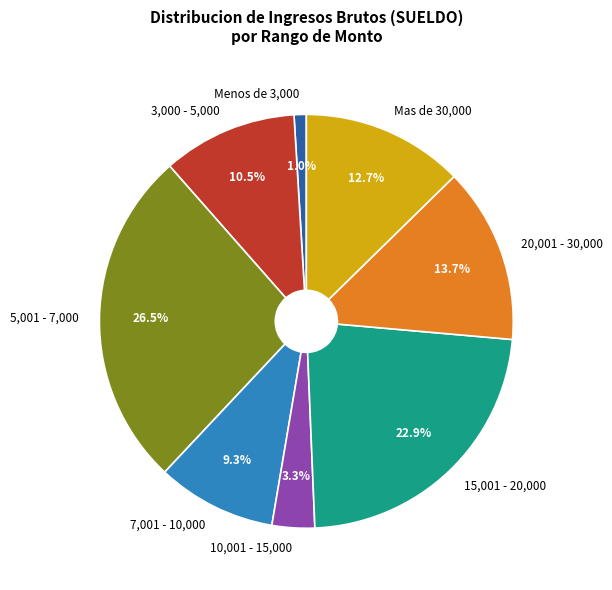

Approximately how many times larger is the value at 10,001 - 15,000 compared to 3,000 - 5,000?

0.3